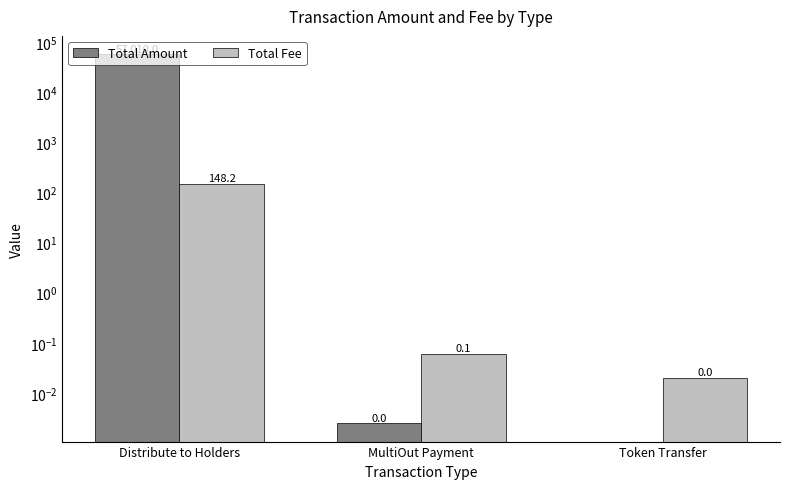

How many categories are shown in the chart?

3